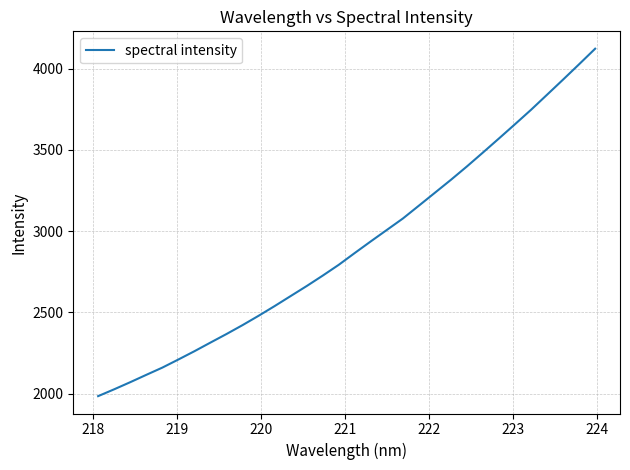

What is the smallest value displayed?

1984.4